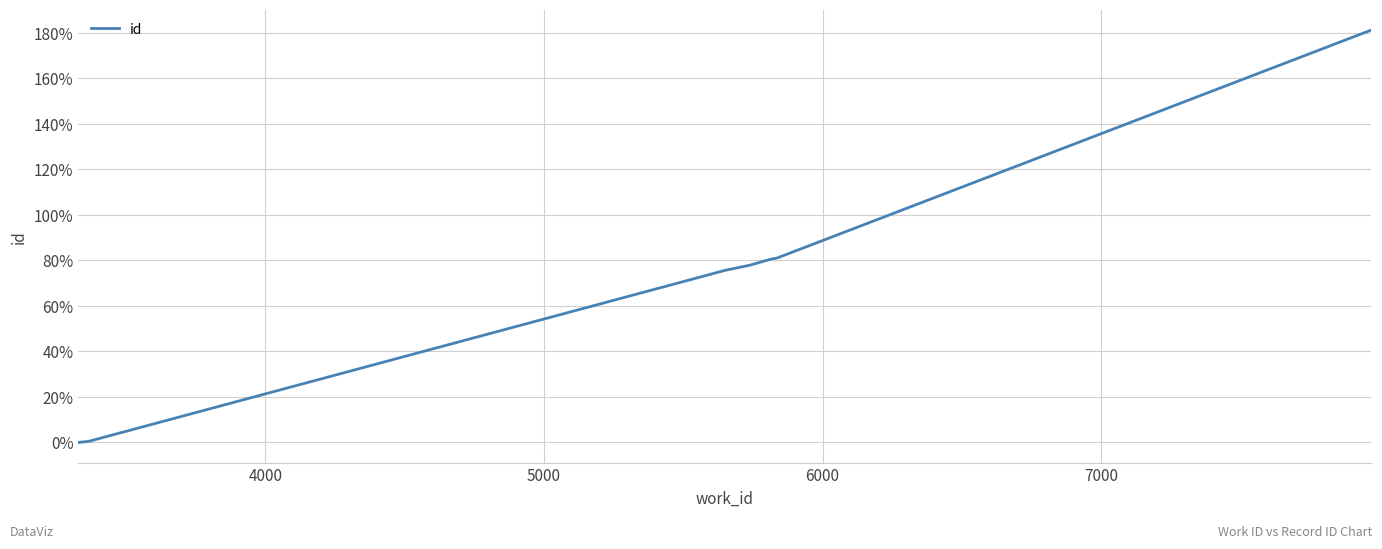

How many lines are shown in the chart?

1